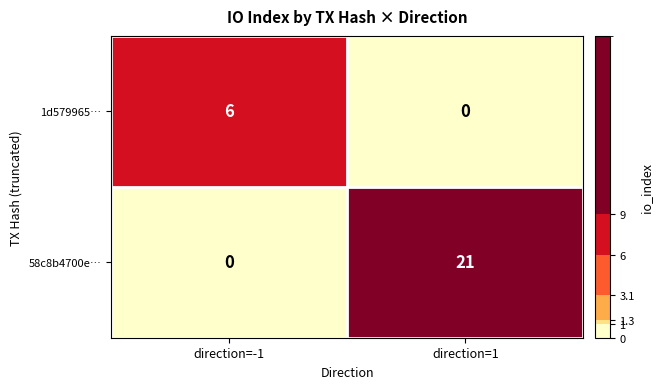

What is the spread (max minus min) of values at direction=-1?

6